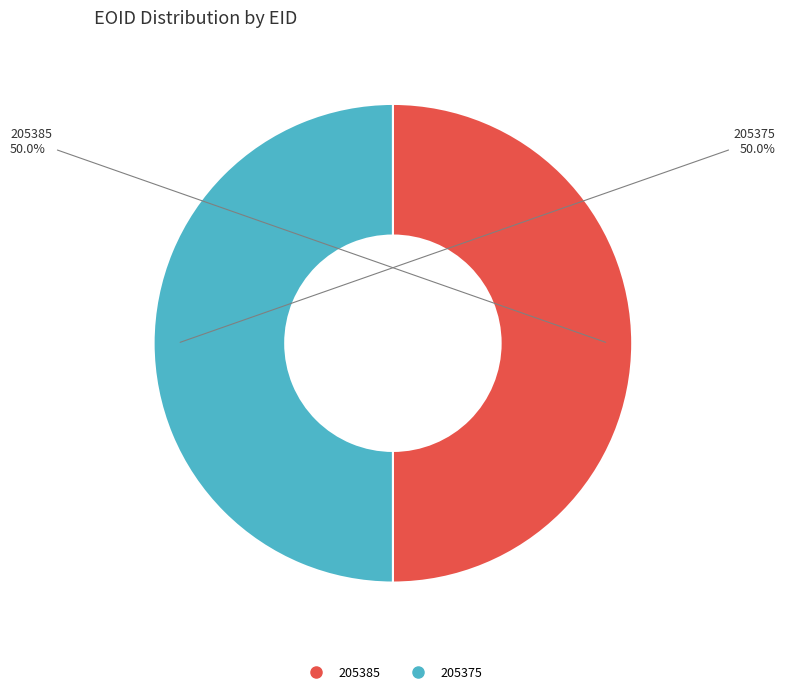

Approximately how many times larger is the value at 205385 compared to 205375?

1.0